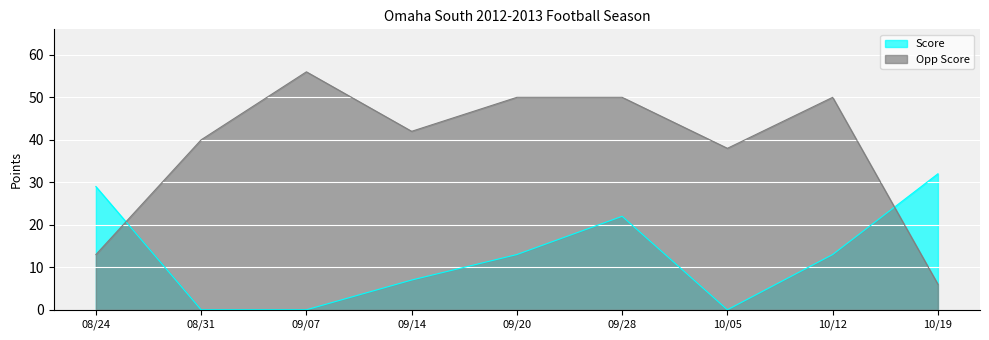

Which series ends up on top after the final intersection of Opp Score and Score?

Score